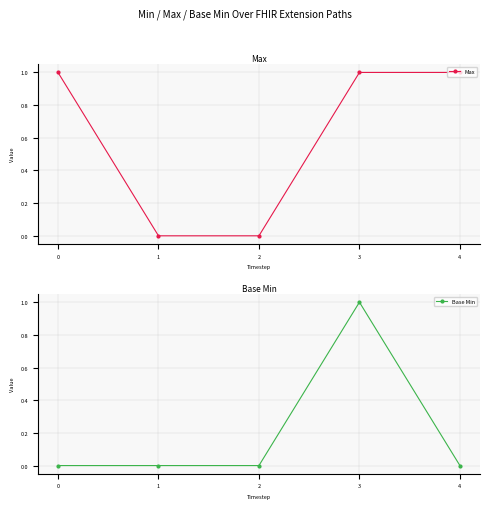

What is the average value of the Max series?

1